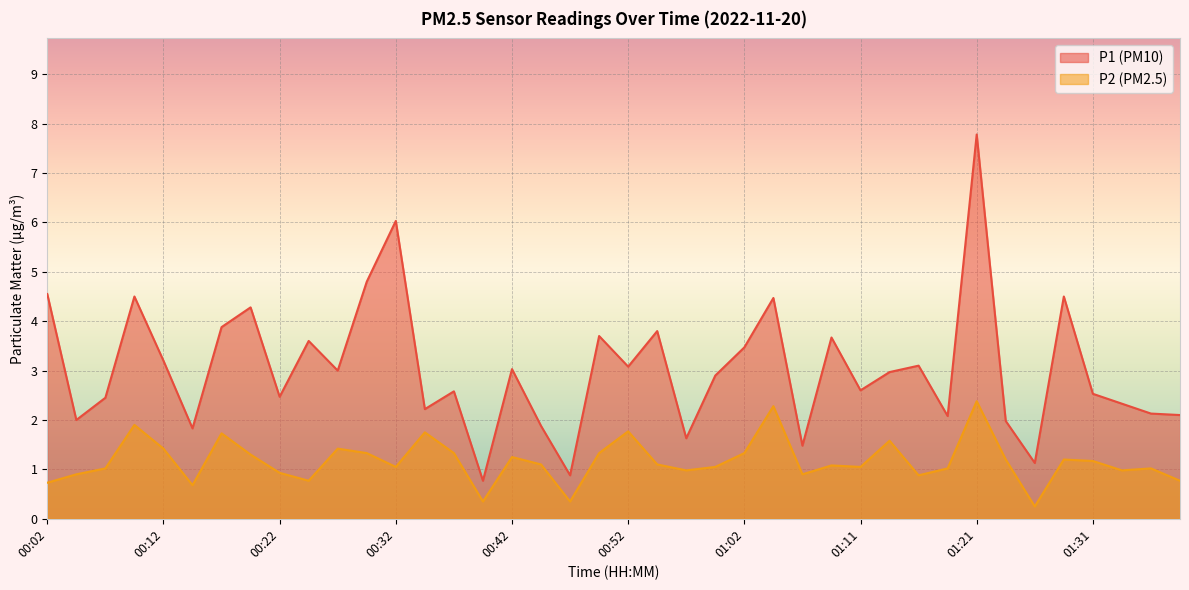

List the series in order of their peak value, lowest first.

P2 (PM2.5), P1 (PM10)